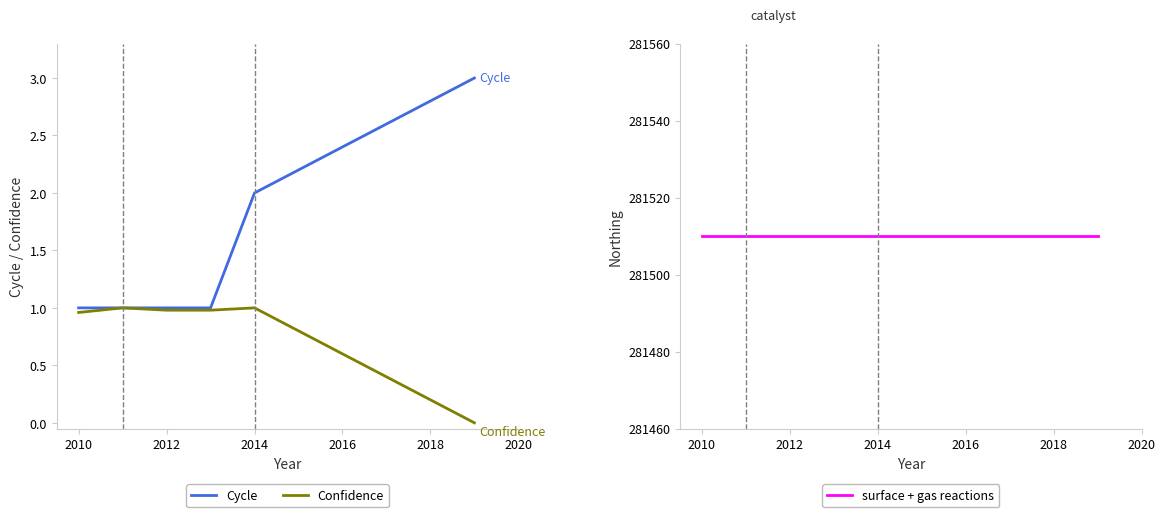

Is it true that Confidence equals 0.3 at 2014?

False